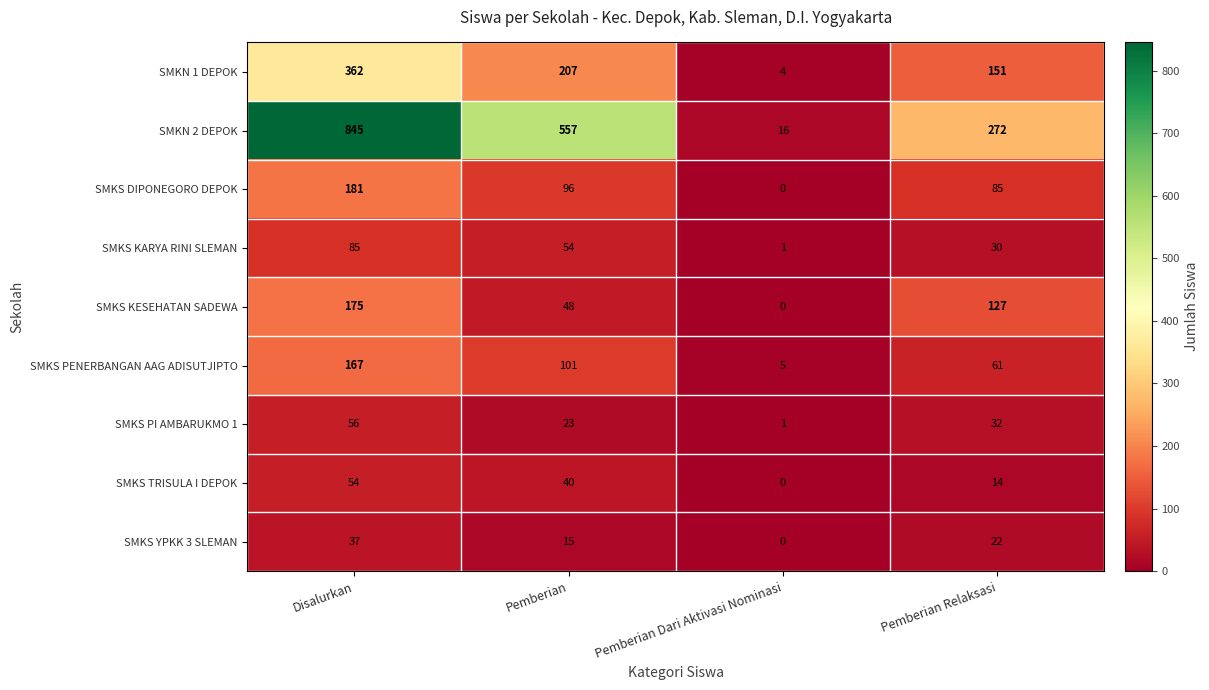

Where is SMKS PI AMBARUKMO 1 nearest to the value 28?

Pemberian Relaksasi